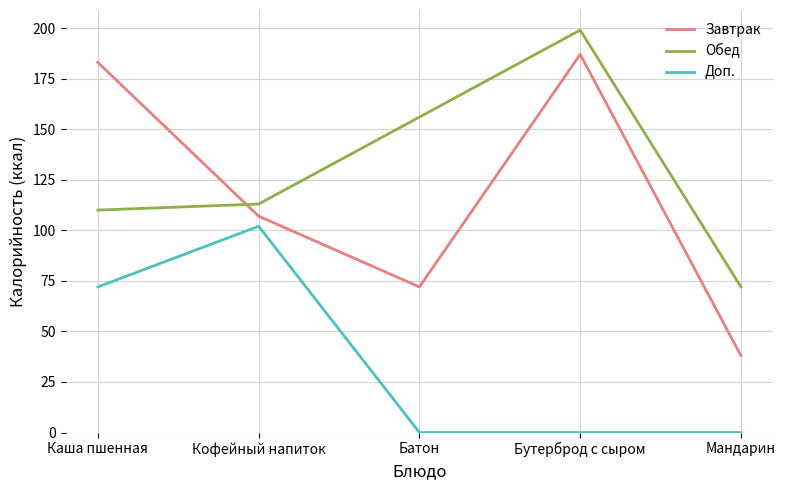

At which category is the sum across all series the highest?

Бутерброд с сыром